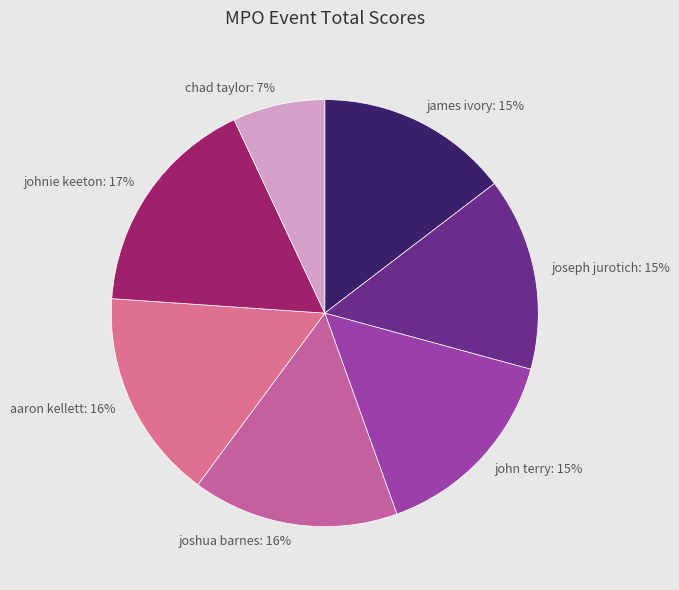

How many segments does this pie chart have?

7